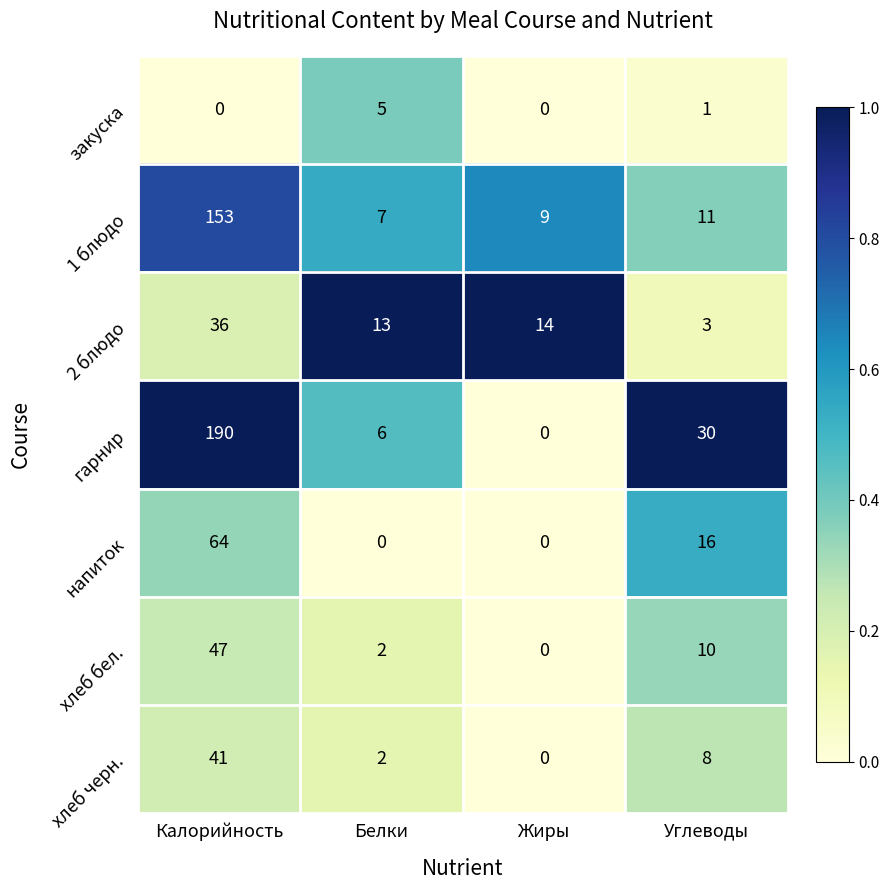

The value of закуска at Белки is 5. True or false?

True